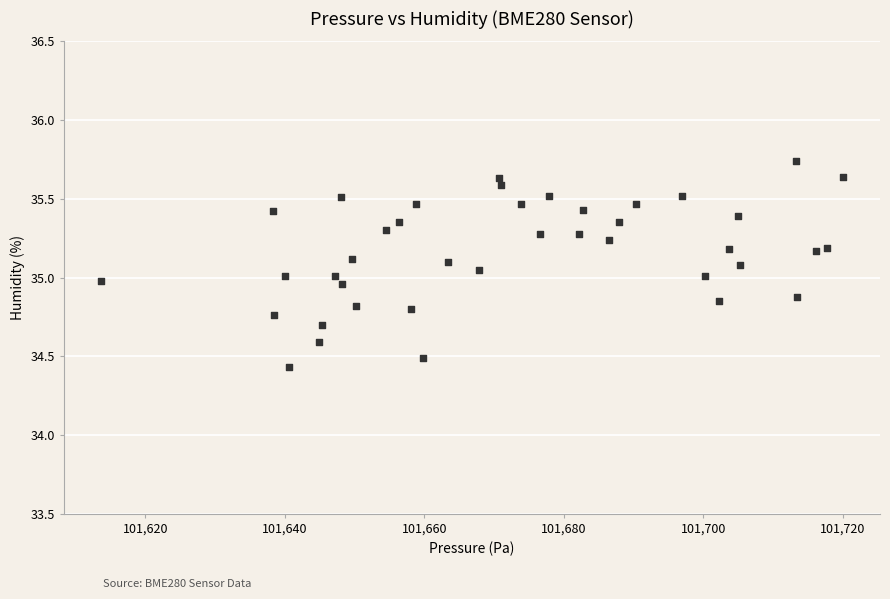

What is the range of Y values (max minus min)?

1.3